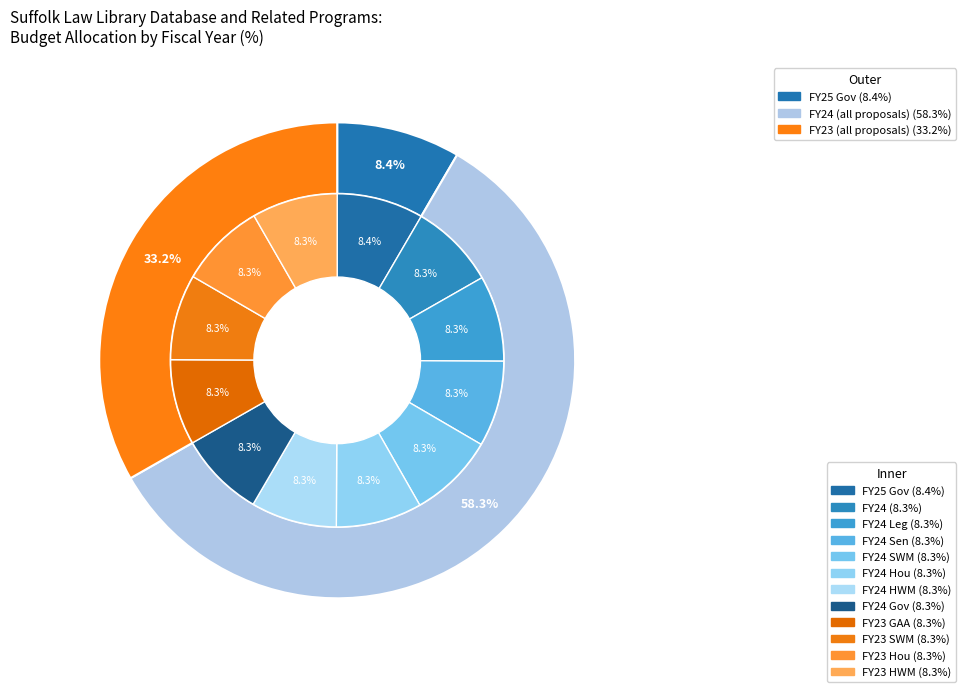

Count the number of slices in the pie.

12